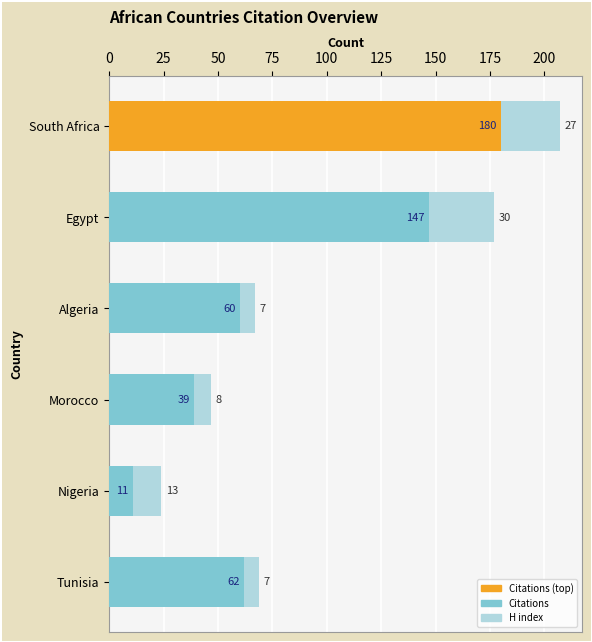

True or false: Citations has a value of 60 at Algeria.

True